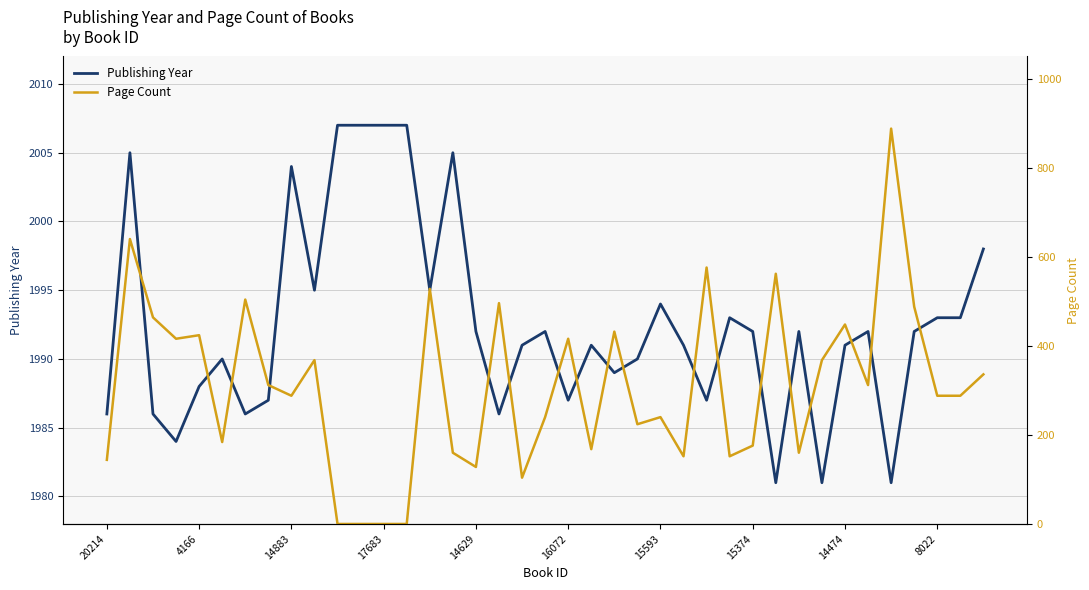

How many data points in Page Count are above 288?

19